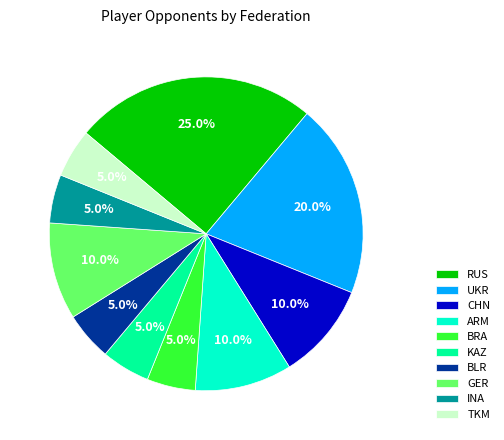

What is the largest slice in the pie chart?

RUS